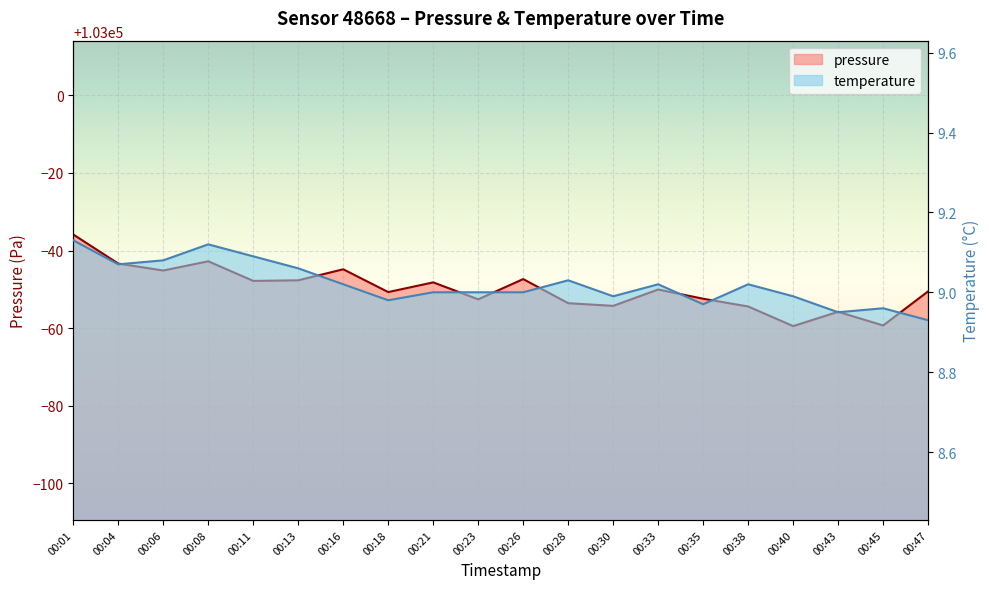

How many interior local valleys does the pressure series have?

7